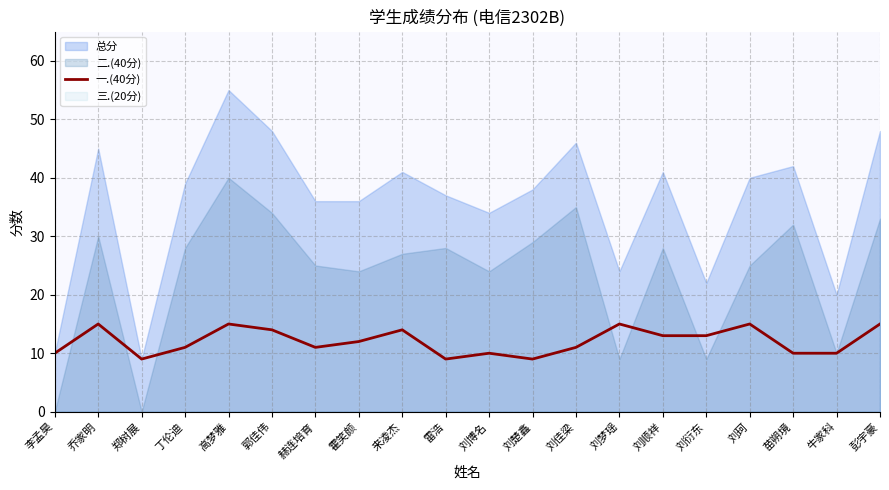

How many values are below 12?

10